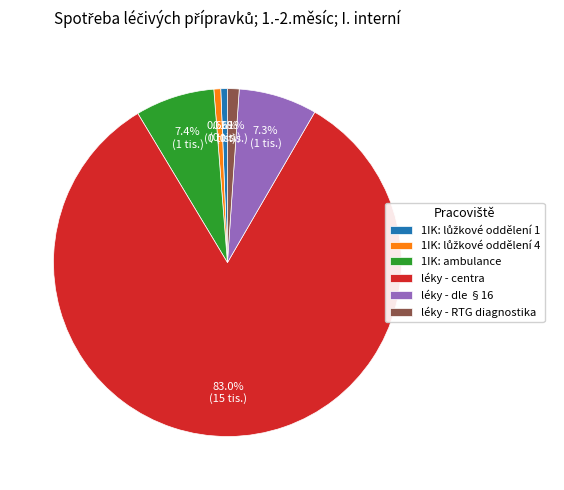

Is there any slice that represents more than half of the pie?

Yes